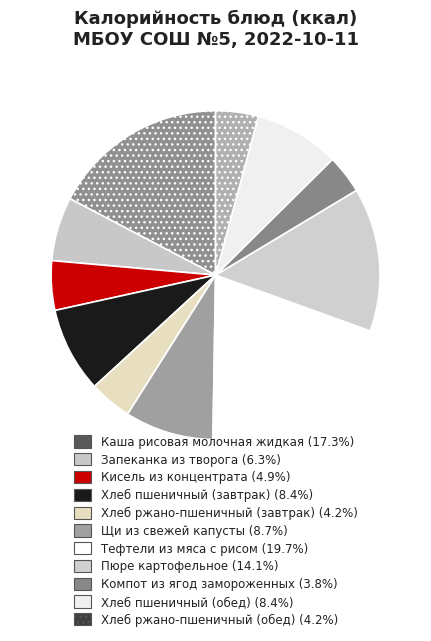

To the nearest percent, what is the combined percentage of Хлеб ржано-пшеничный (завтрак) and Тефтели из мяса с рисом?

24%